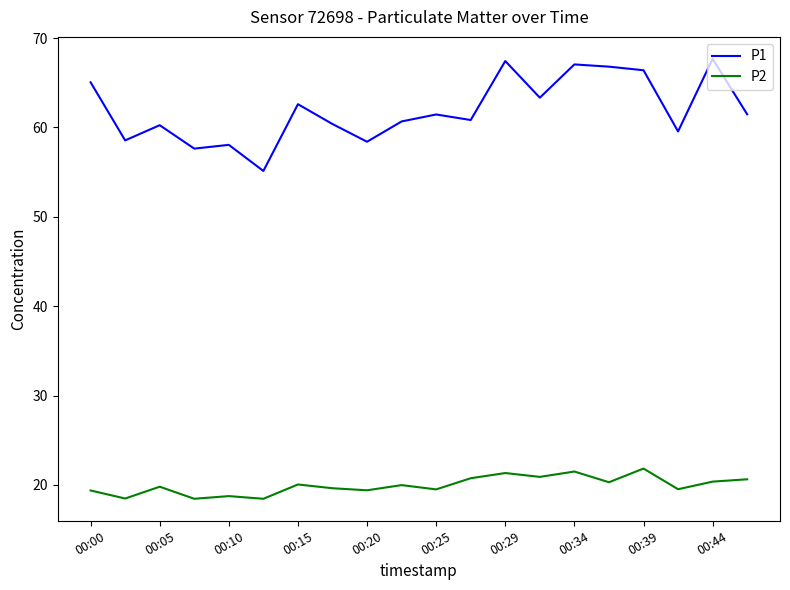

Which series has the largest range (max minus min)?

P1